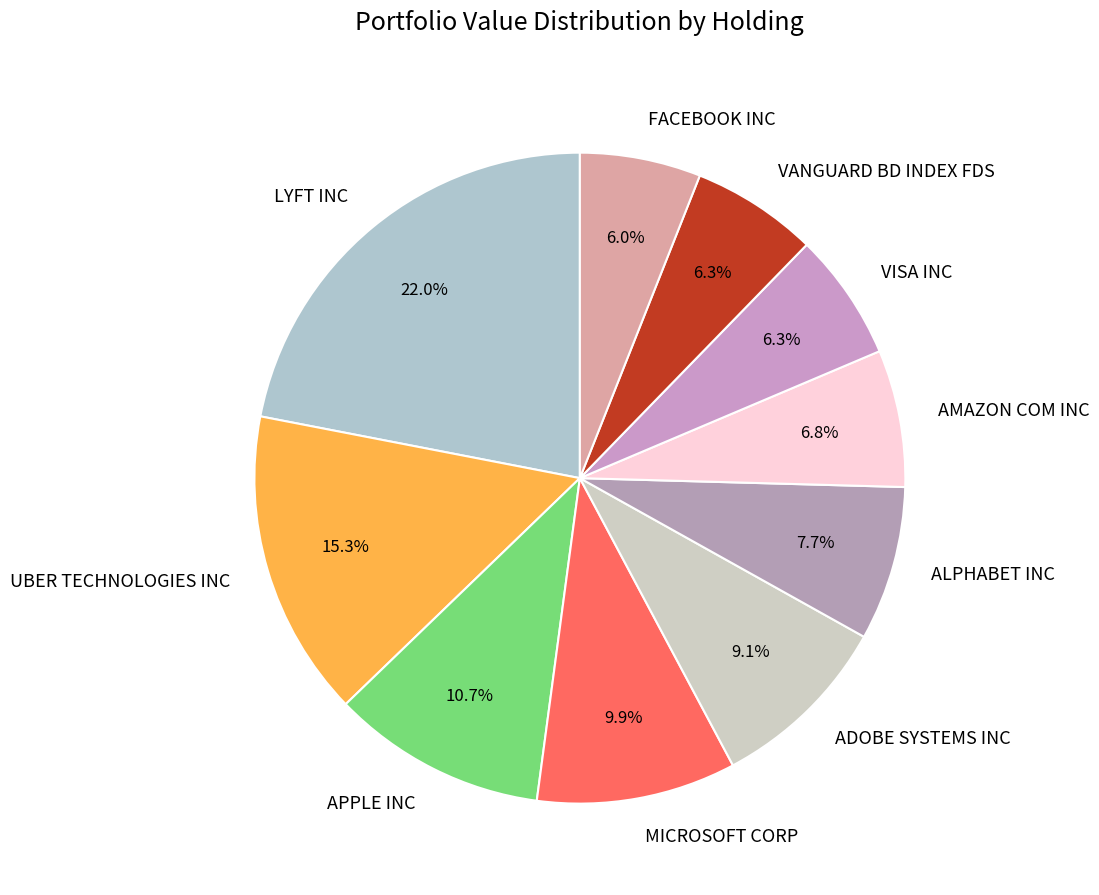

What percentage is NOT represented by FACEBOOK INC?

94.0%